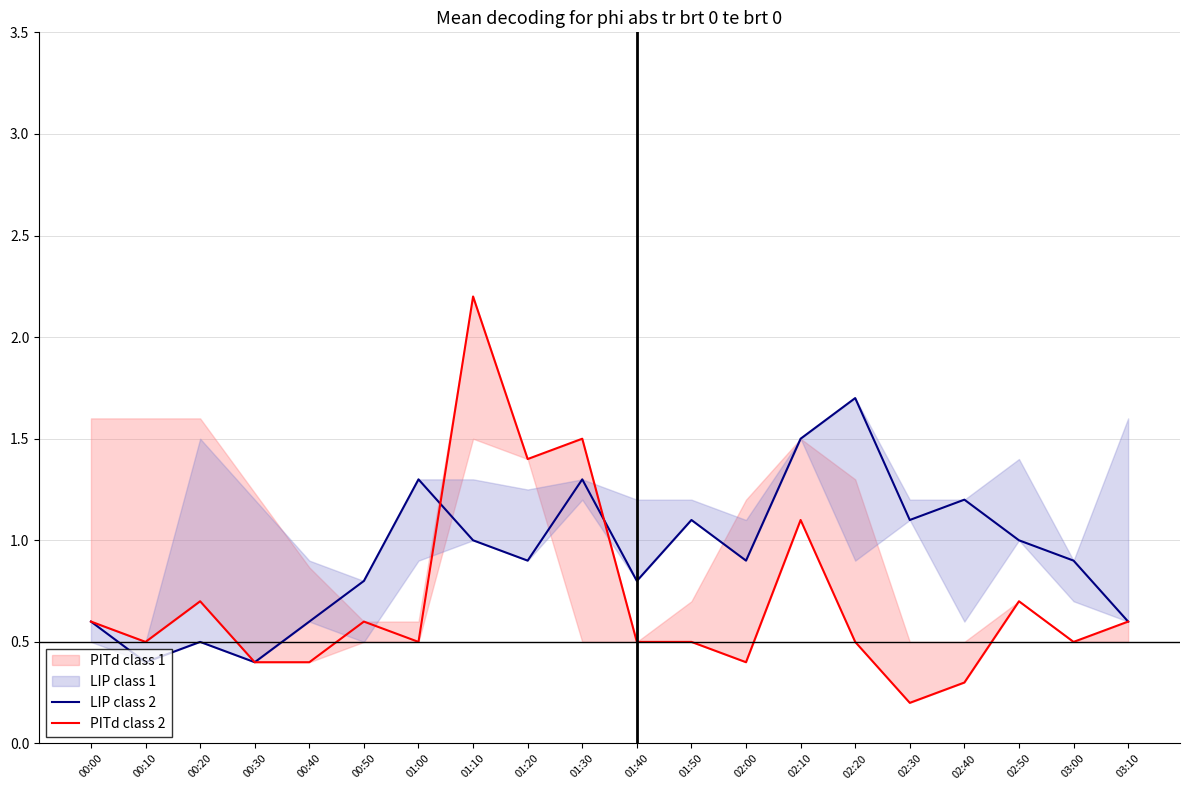

Is this an area chart (filled region under the line)?

No